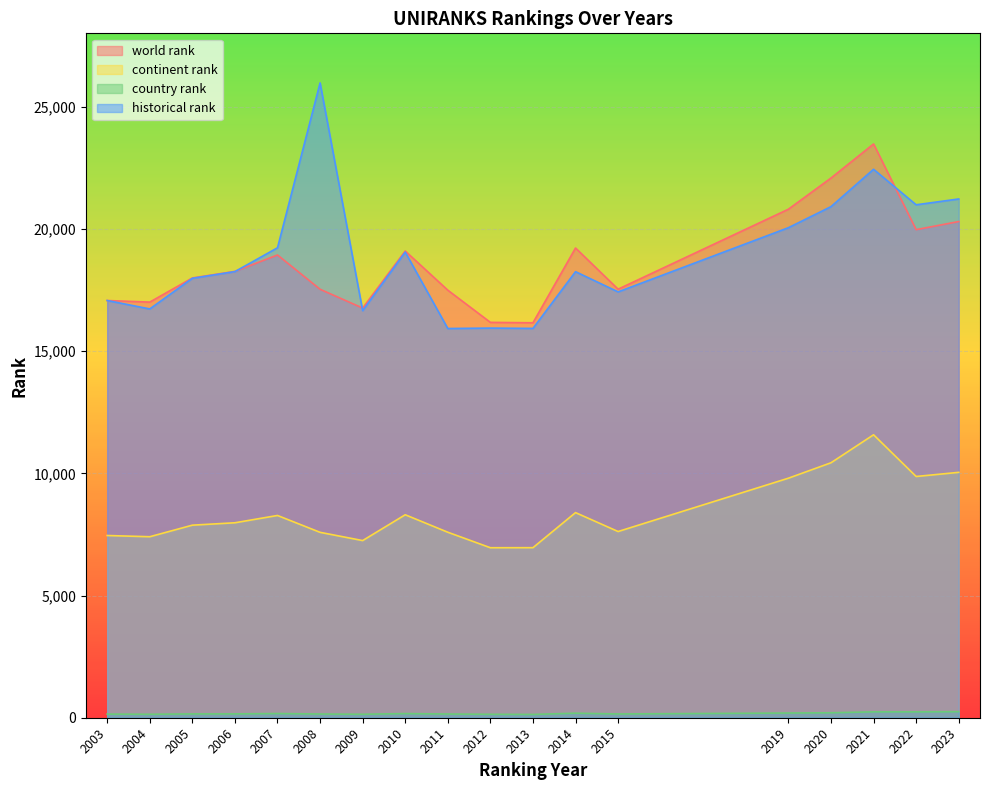

Reading right to left, list all the values displayed in this chart.

world rank: 2023=20300.0	2022=19969.0	2021=23474.0	2020=22080.0	2019=20805.0	2015=17533.0	2014=19217.0	2013=16158.0	2012=16175.0	2011=17492.0	2010=19094.0	2009=16760.0	2008=17529.0	2007=18932.0	2006=18261.0	2005=17992.0	2004=17004.0	2003=17069.0
continent rank: 2023=10039.0	2022=9870.0	2021=11576.0	2020=10431.0	2019=9800.0	2015=7618.0	2014=8392.0	2013=6957.0	2012=6955.0	2011=7589.0	2010=8304.0	2009=7248.0	2008=7585.0	2007=8275.0	2006=7976.0	2005=7878.0	2004=7405.0	2003=7455.0
country rank: 2023=248.0	2022=241.0	2021=242.0	2020=203.0	2019=193.0	2015=154.0	2014=186.0	2013=135.0	2012=141.0	2011=152.0	2010=170.0	2009=142.0	2008=152.0	2007=172.0	2006=157.0	2005=156.0	2004=142.0	2003=149.0
historical rank: 2023=21224.0	2022=20985.5	2021=22438.5	2020=20909.5	2019=20048.5	2015=17421.5	2014=18249.5	2013=15928.0	2012=15941.0	2011=15923.5	2010=19049.5	2009=16655.0	2008=25972.0	2007=19226.5	2006=18252.0	2005=17977.5	2004=16724.5	2003=17069.0